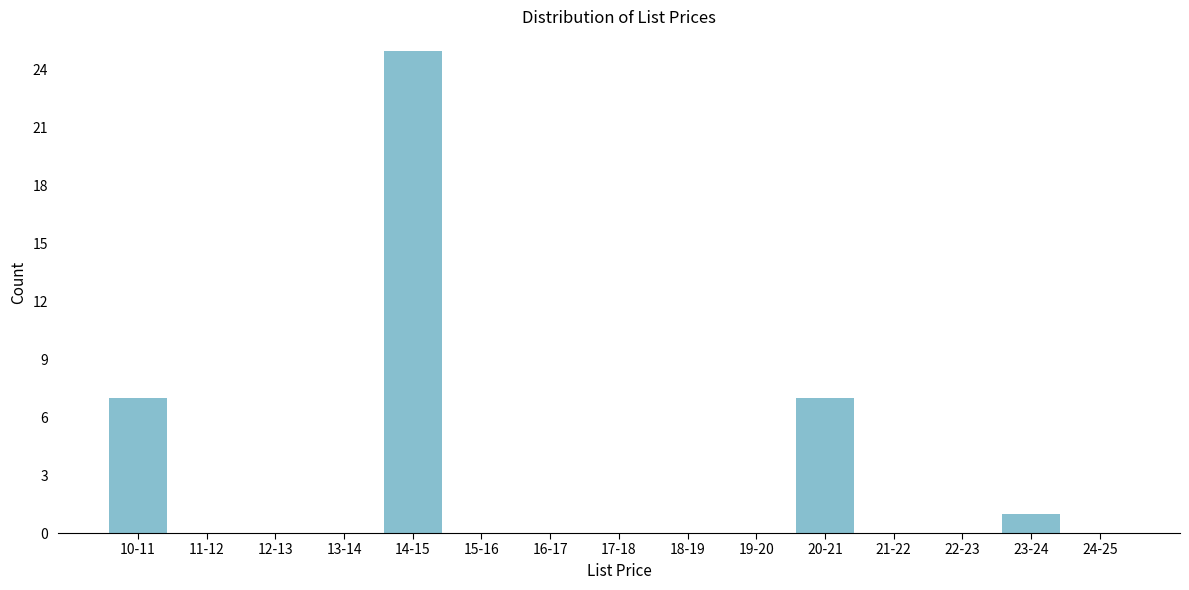

Reading left to right, transcribe all the data shown in this chart.

10-11=7	11-12=0	12-13=0	13-14=0	14-15=25	15-16=0	16-17=0	17-18=0	18-19=0	19-20=0	20-21=7	21-22=0	22-23=0	23-24=1	24-25=0